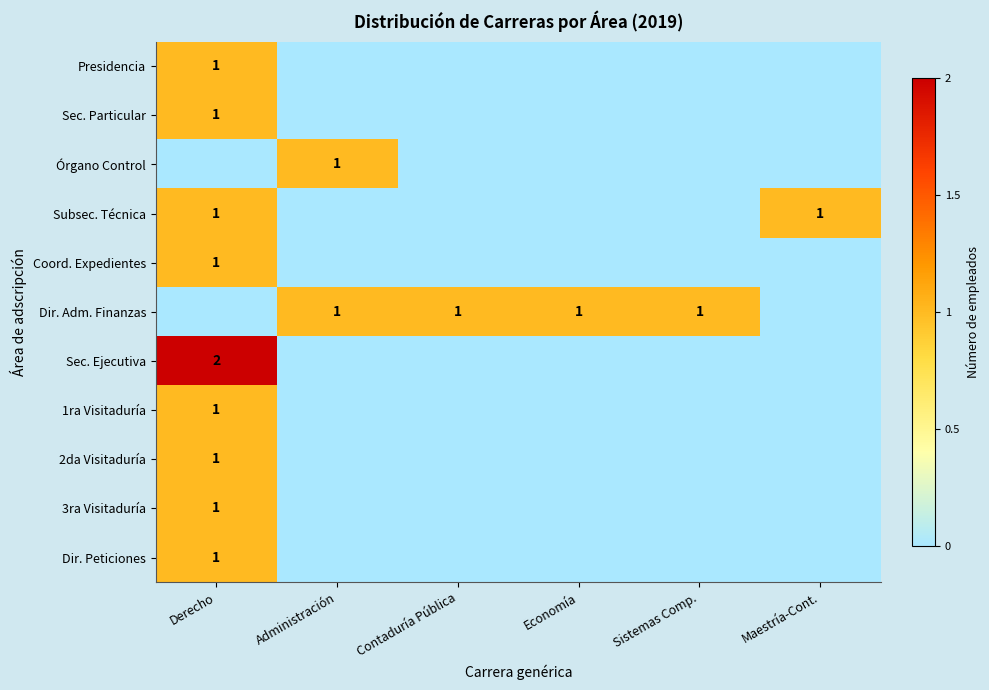

Which category has the lowest value in the Dir. Peticiones series?

Administración